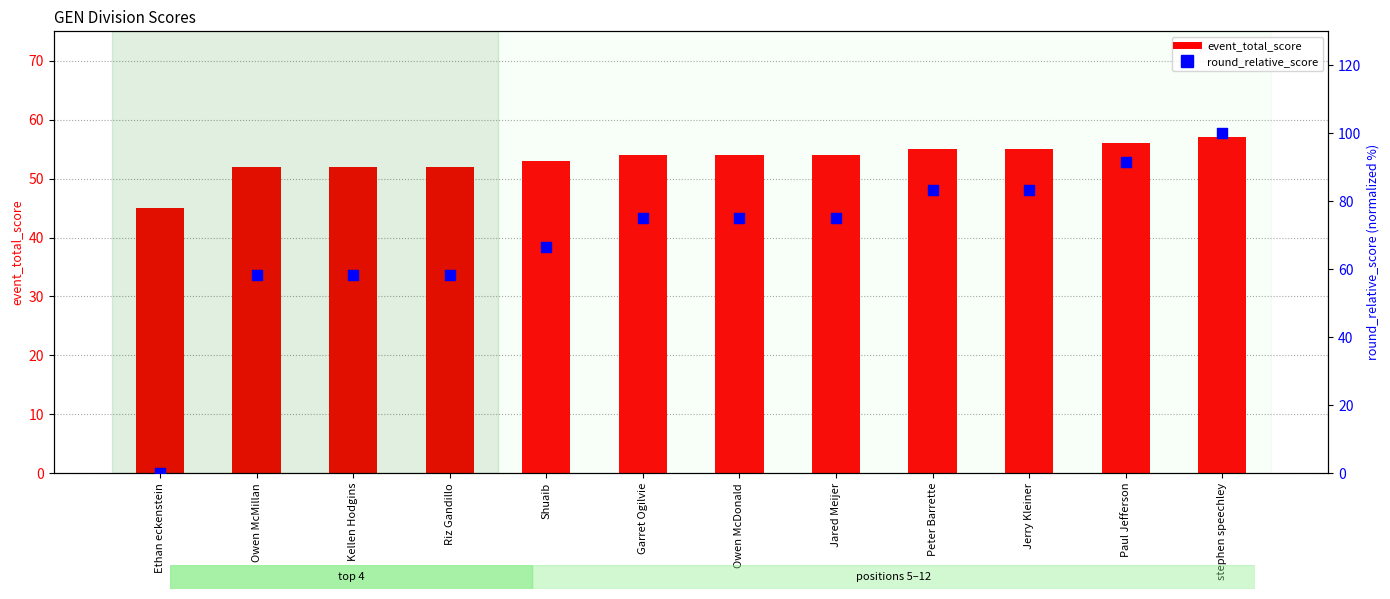

Which series reaches the minimum Y coordinate?

round_relative_score (normalized)